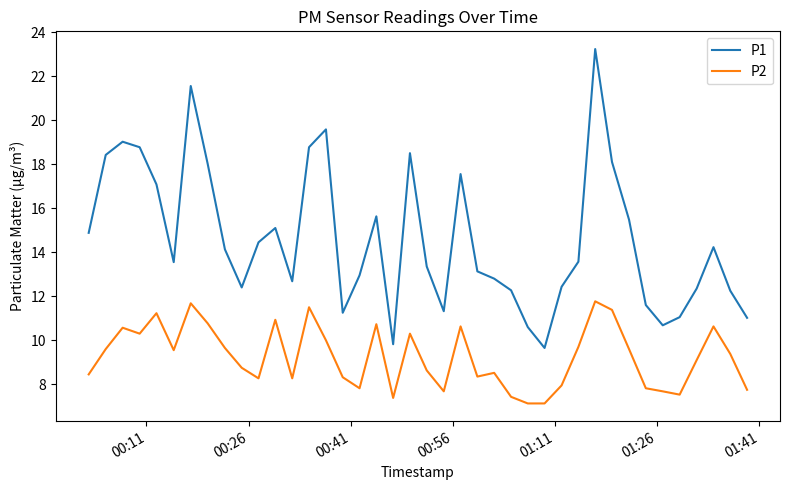

List the series in order of their peak value, highest first.

P1, P2